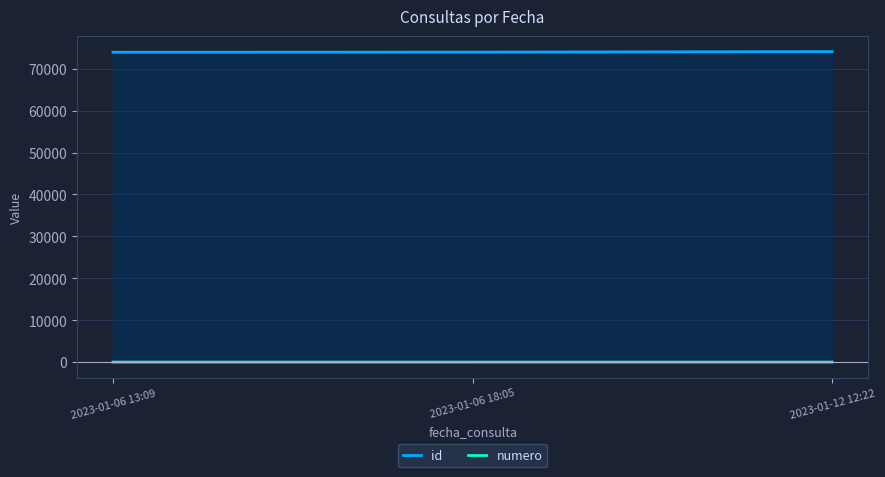

What is the sum of the id values at 2023-01-12 12:22 and 2023-01-06 18:05?

148036